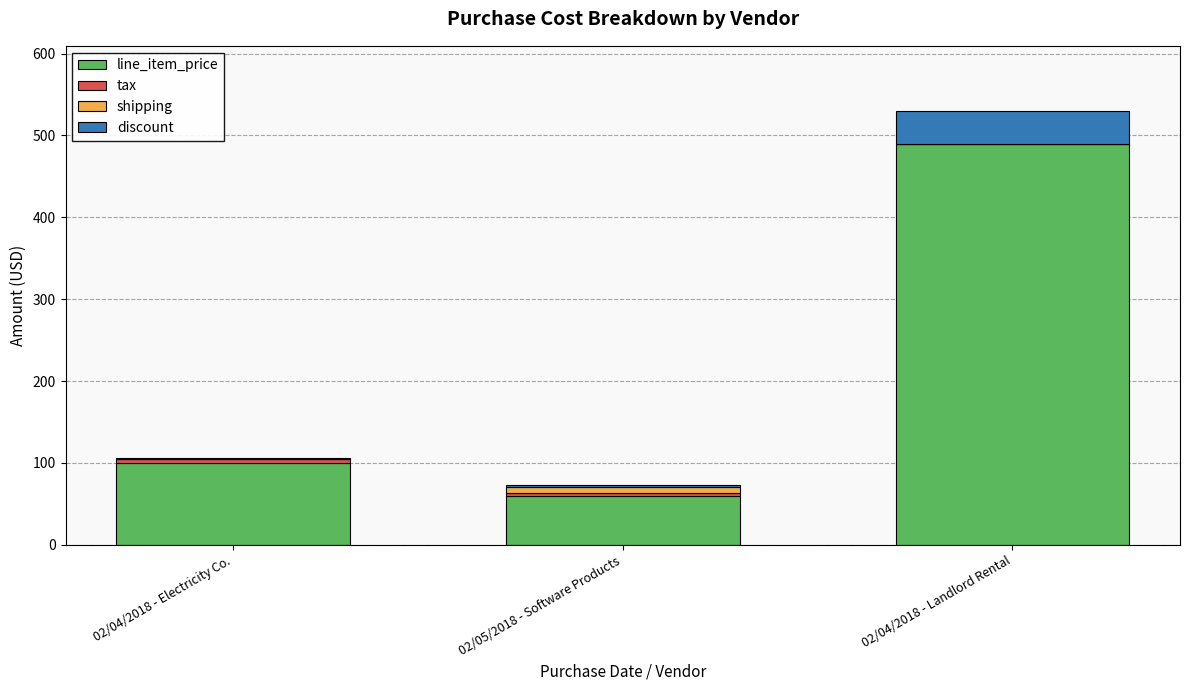

How many series are shown in this chart?

4